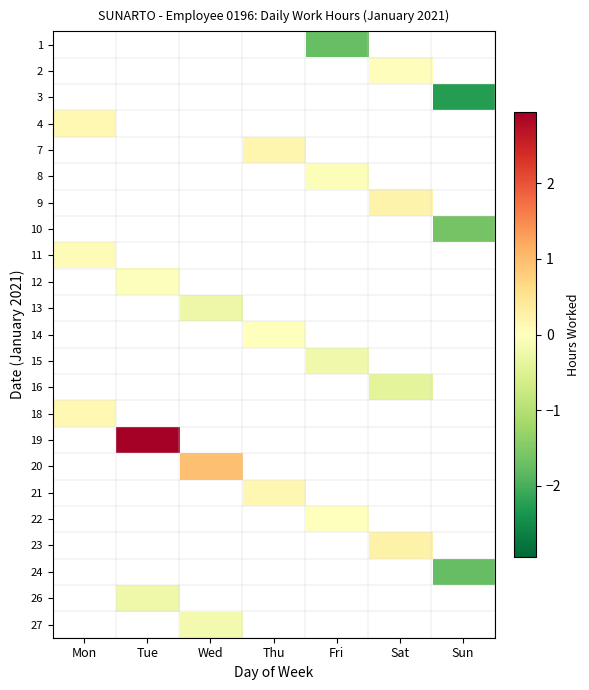

Between Mon and Wed, which is larger?

Wed